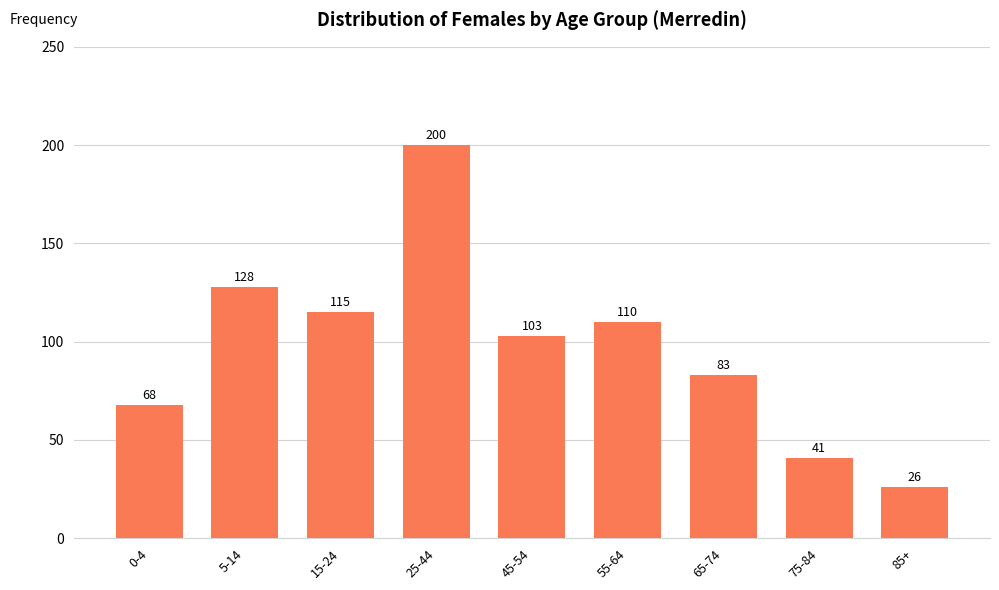

Reading left to right, transcribe all the data shown in this chart.

68	128	115	200	103	110	83	41	26